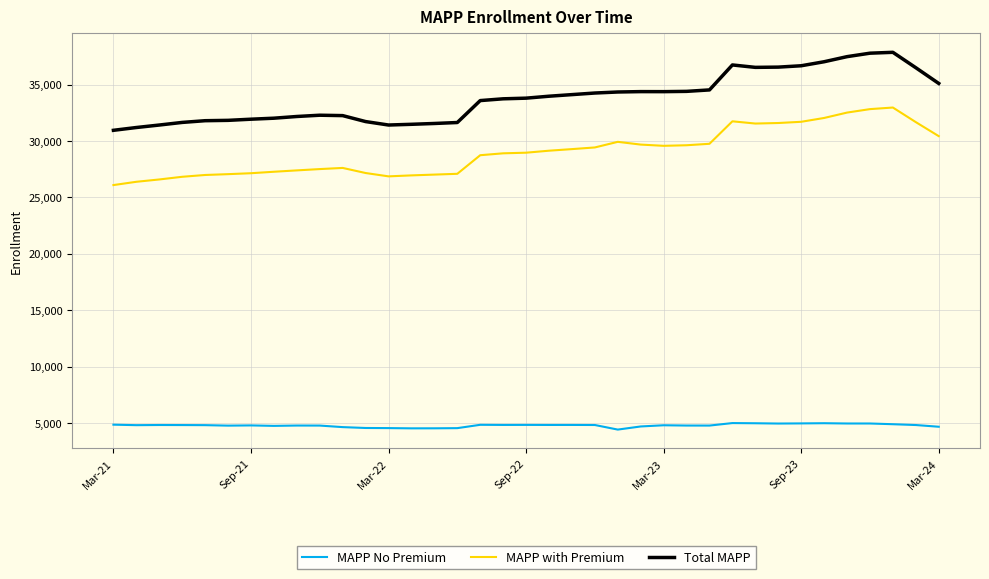

Rank the series by their average value, from lowest to highest.

MAPP No Premium, MAPP with Premium, Total MAPP